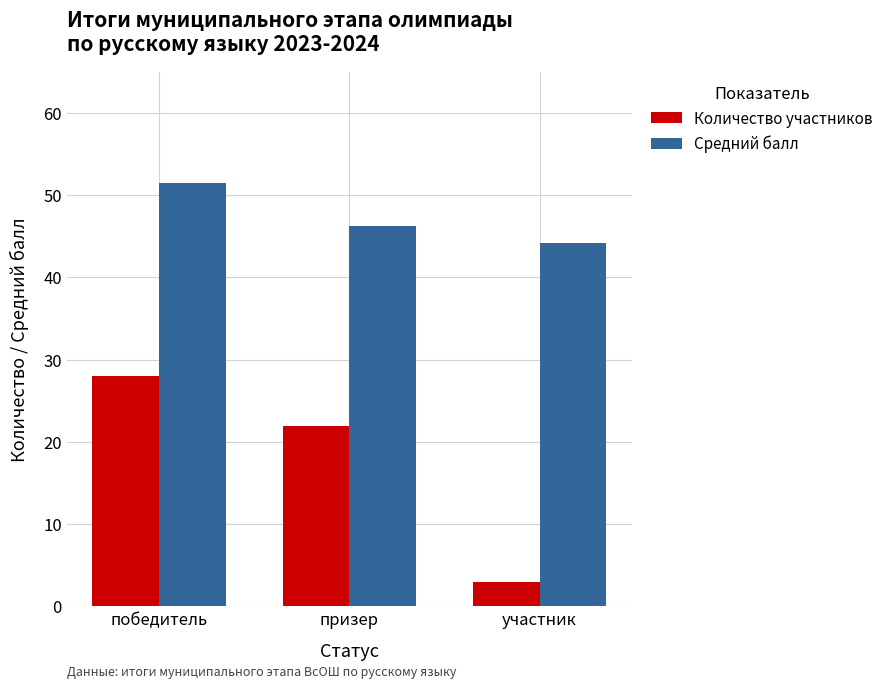

How many categories are shown in the chart?

3